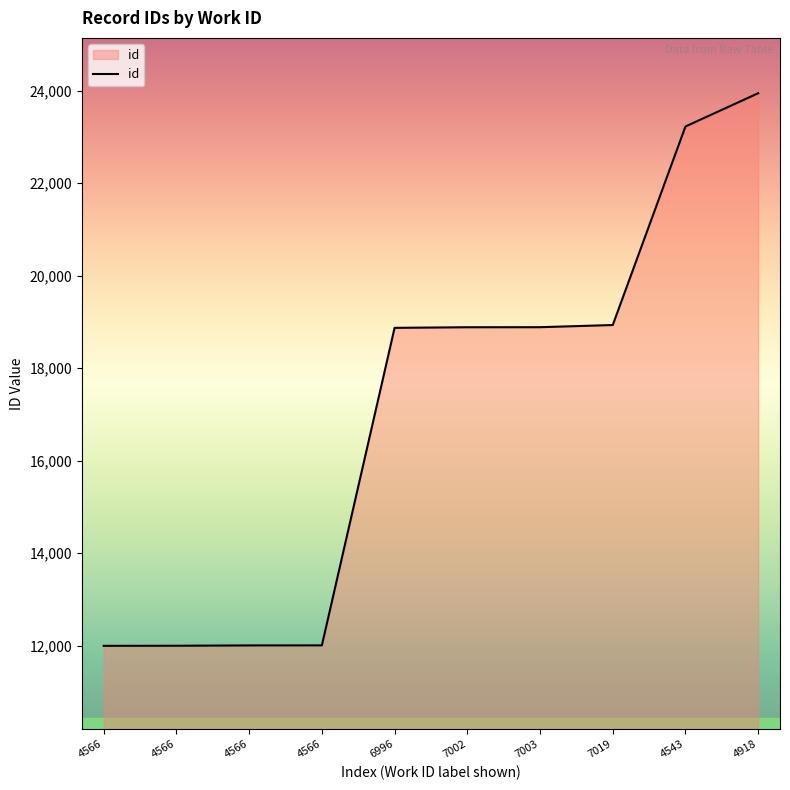

What is the sum of all values?

170744